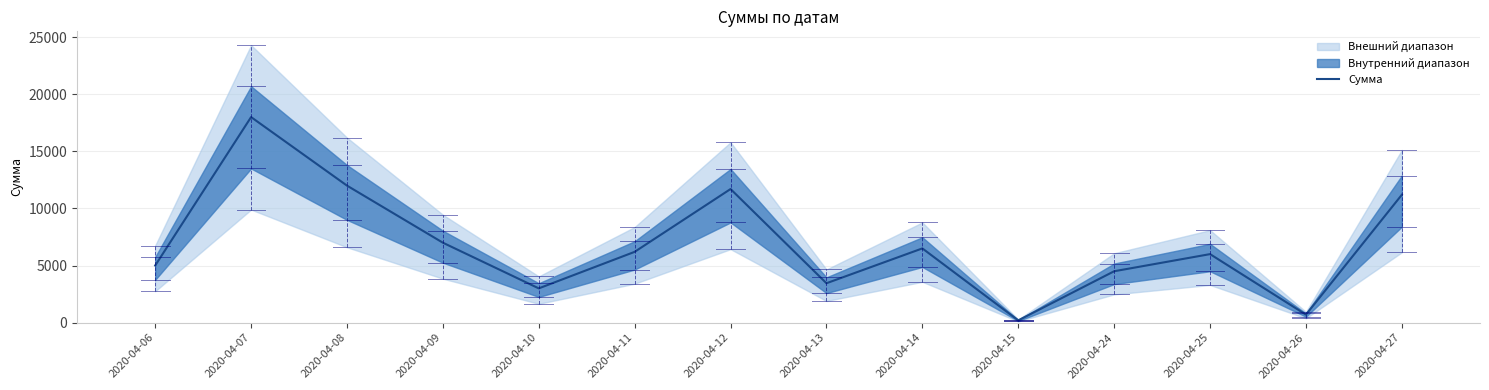

How many interior local peaks (higher than both neighbors) does the data have?

4